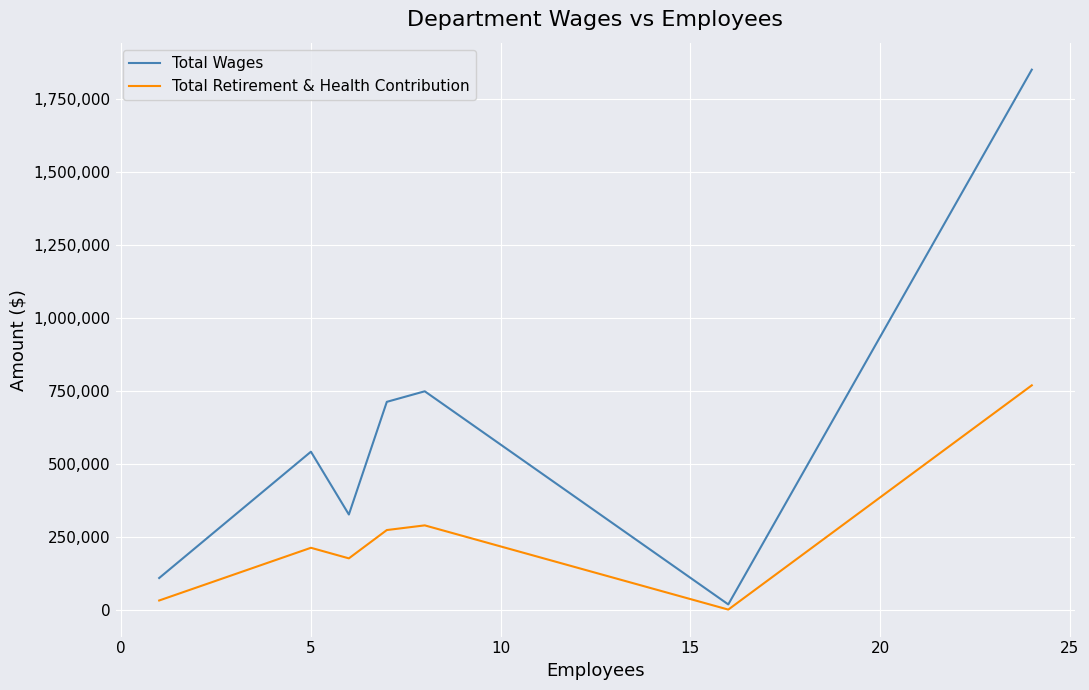

True or false: Total Retirement & Health Contribution and Total Wages intersect in this chart.

False